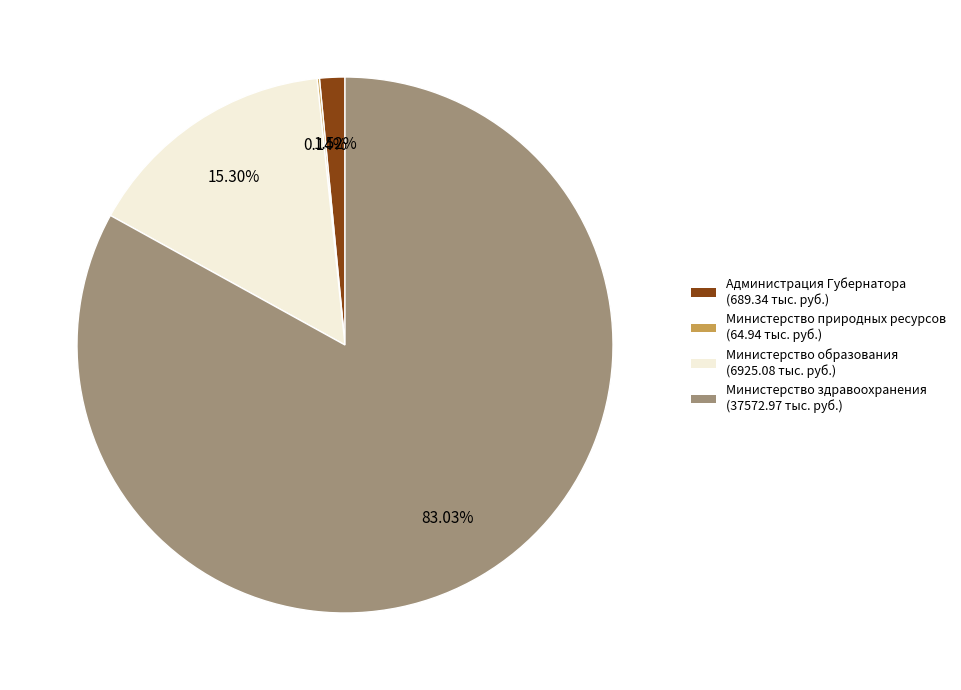

Which slice is the largest?

Министерство здравоохранения